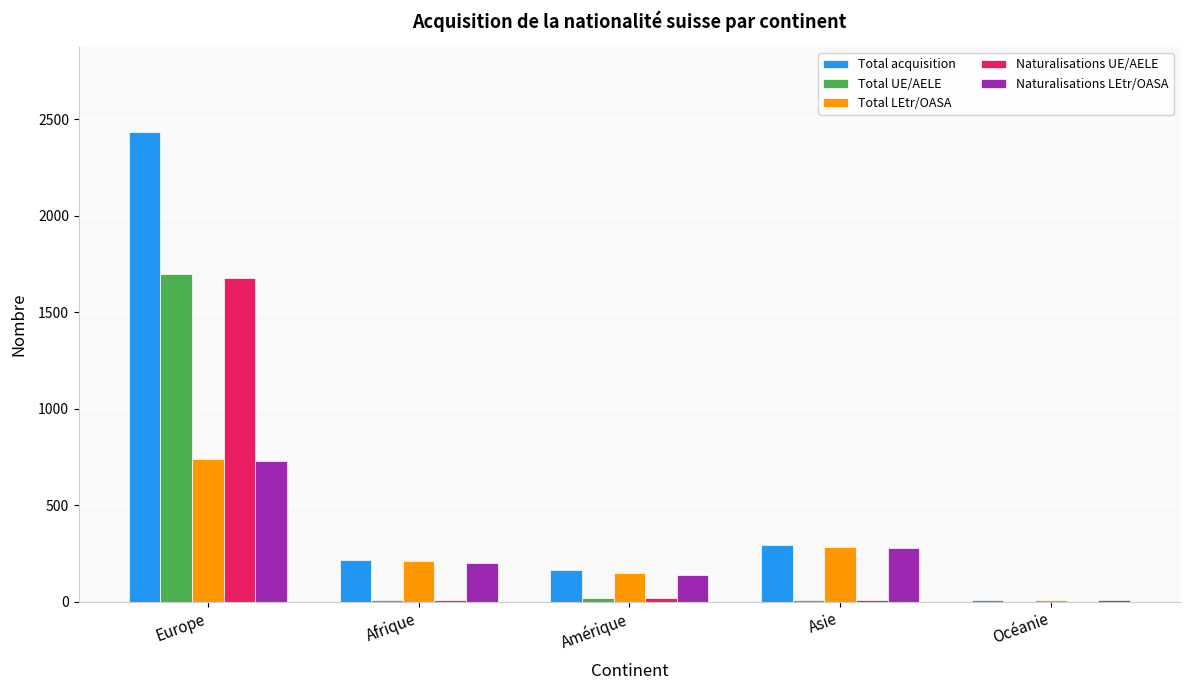

Between Europe and Asie, which series saw the biggest shift?

Total acquisition